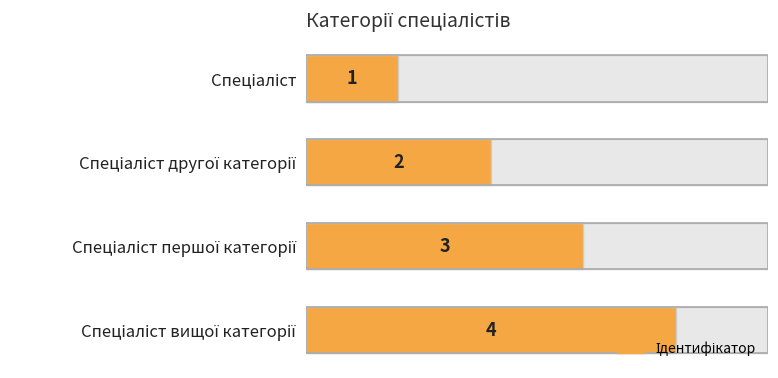

What is the value of the 2nd bar from the left?

2